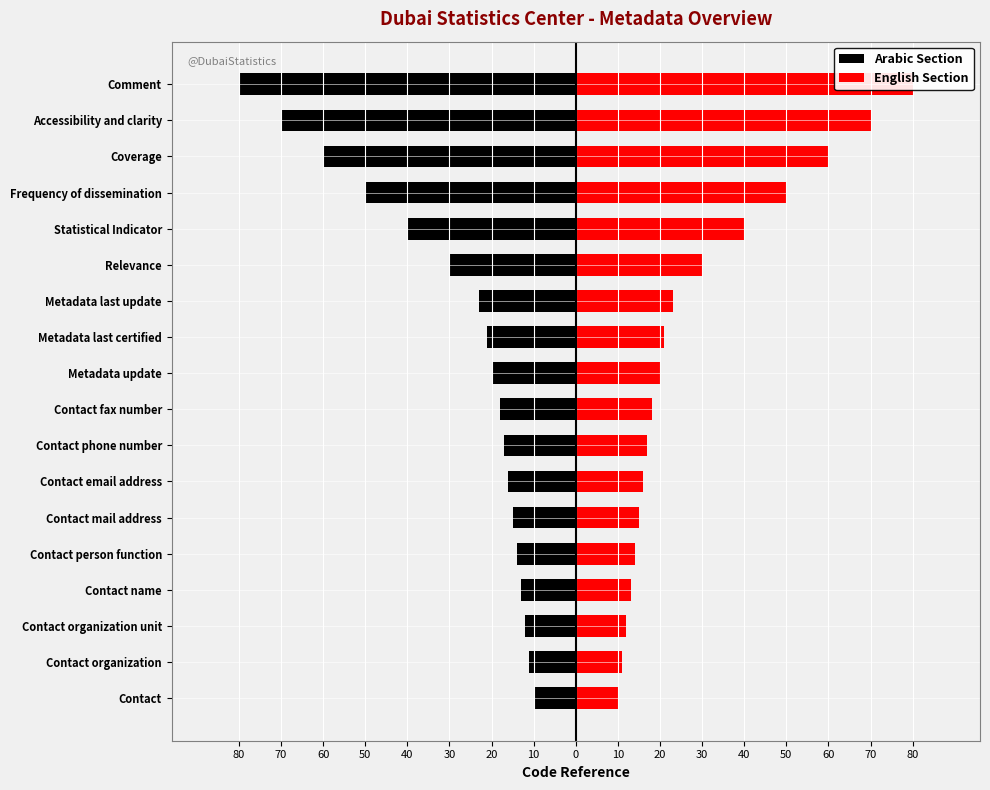

The value of English Section at Statistical Indicator is 40. True or false?

True